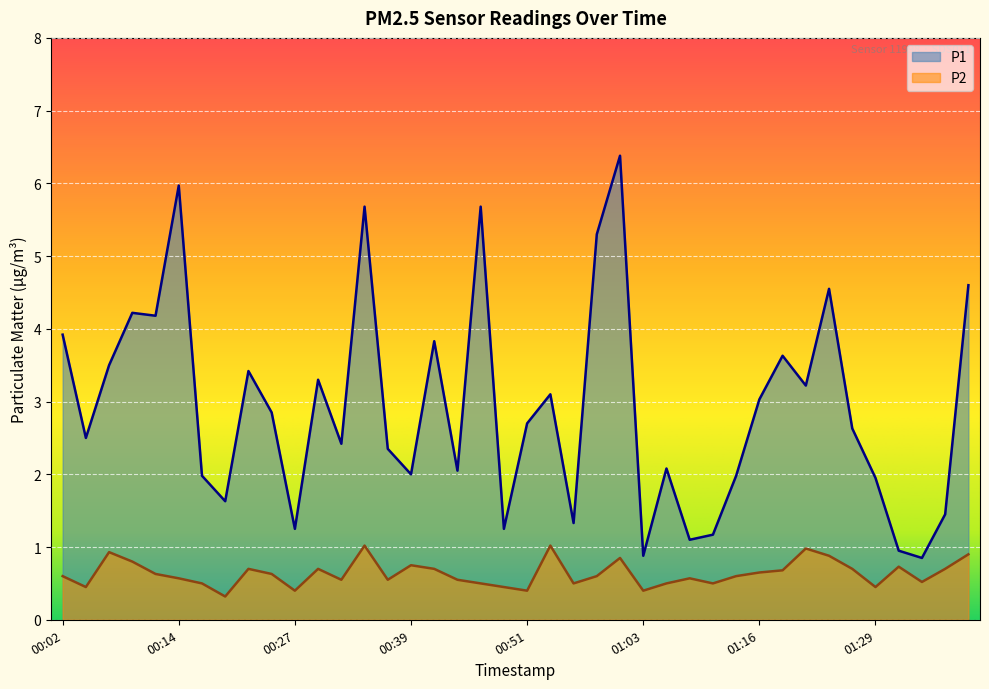

What is the average value of the P2 series?

0.6